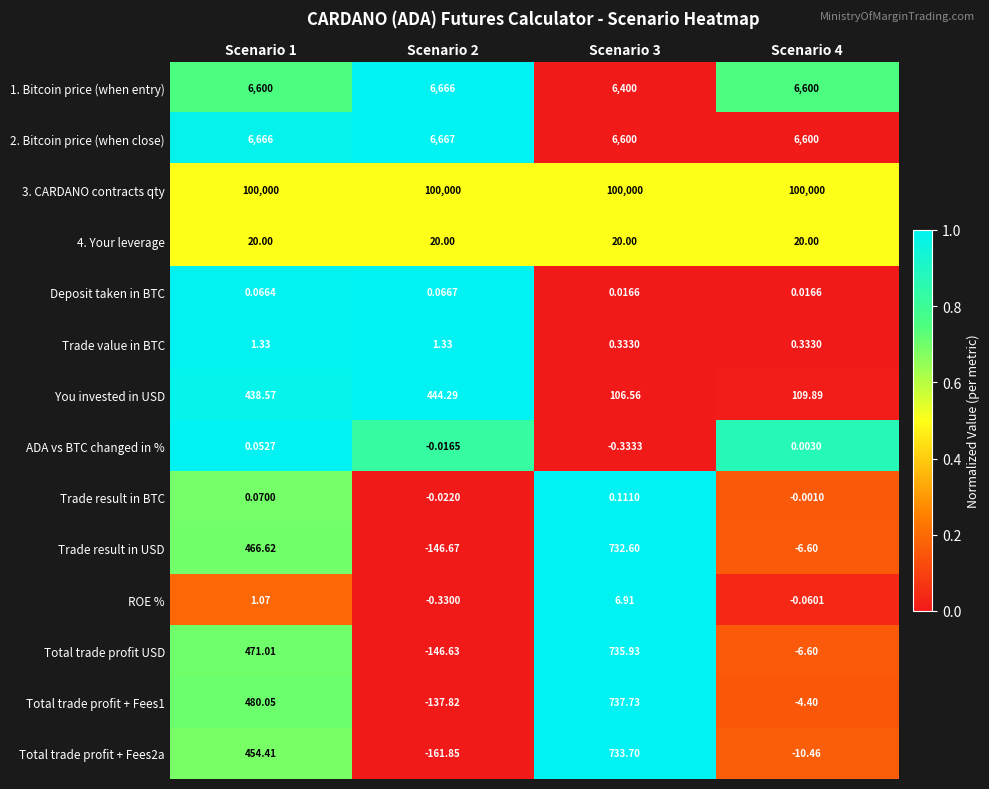

Is the value of 4. Your leverage at Scenario 3 greater than the value of Trade value in BTC at Scenario 4?

Yes